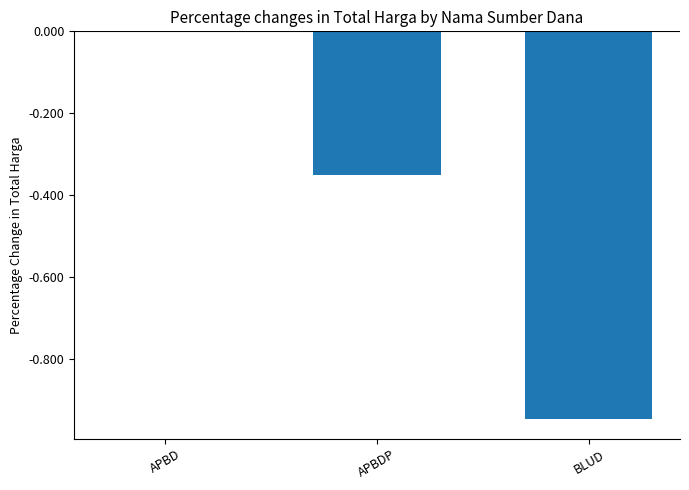

What is the sum of all values?

-1.3